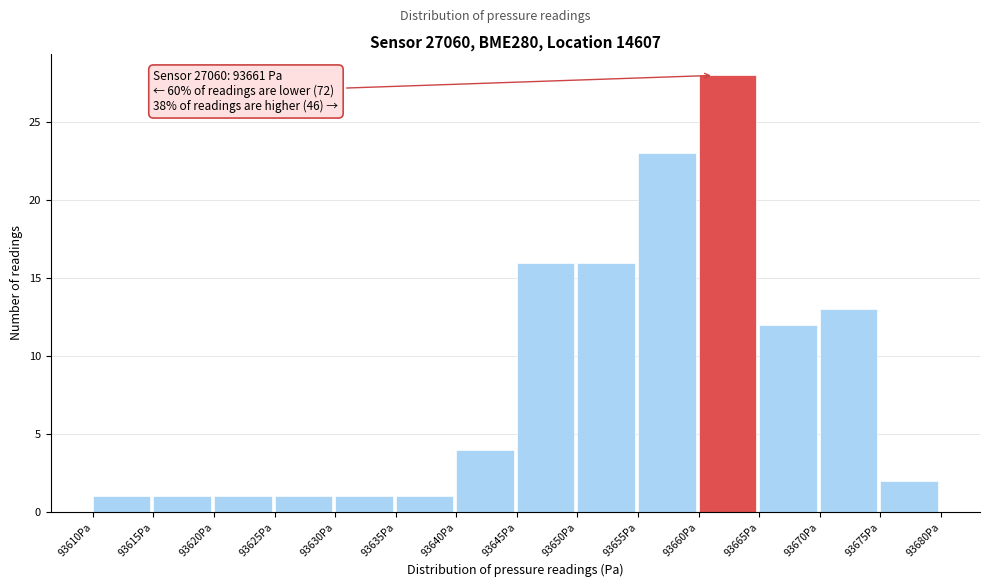

Over which range of the x-axis is the bar tallest?

93660 to 93665